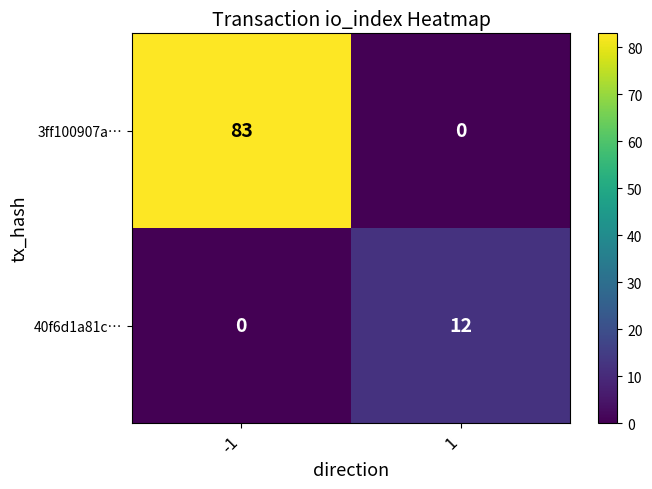

What is the greatest value displayed?

83